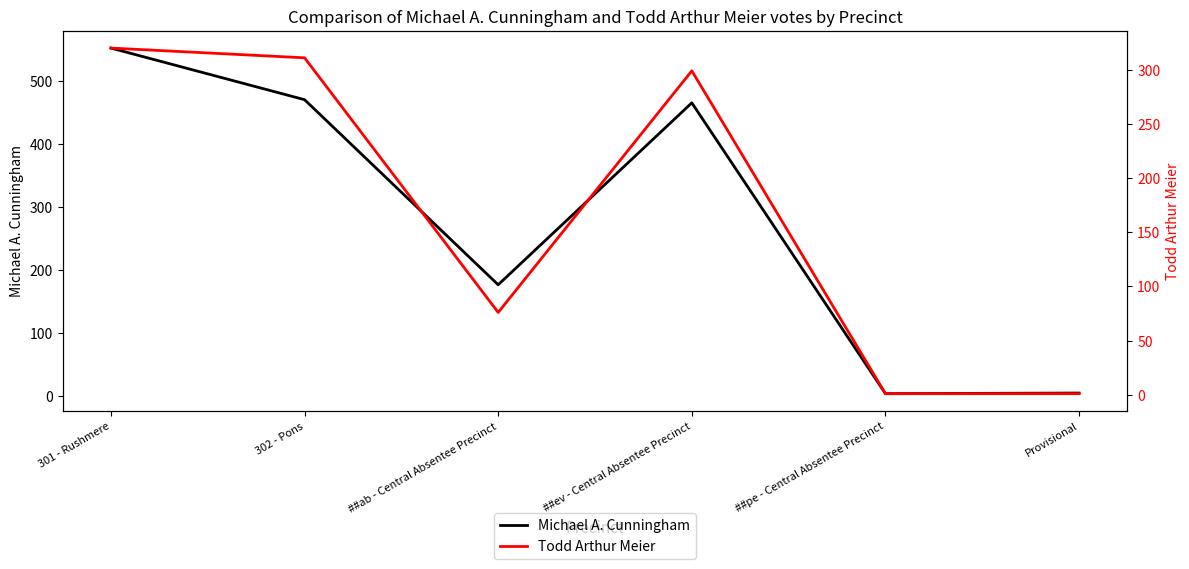

How many values in the Todd Arthur Meier series are below 299?

3